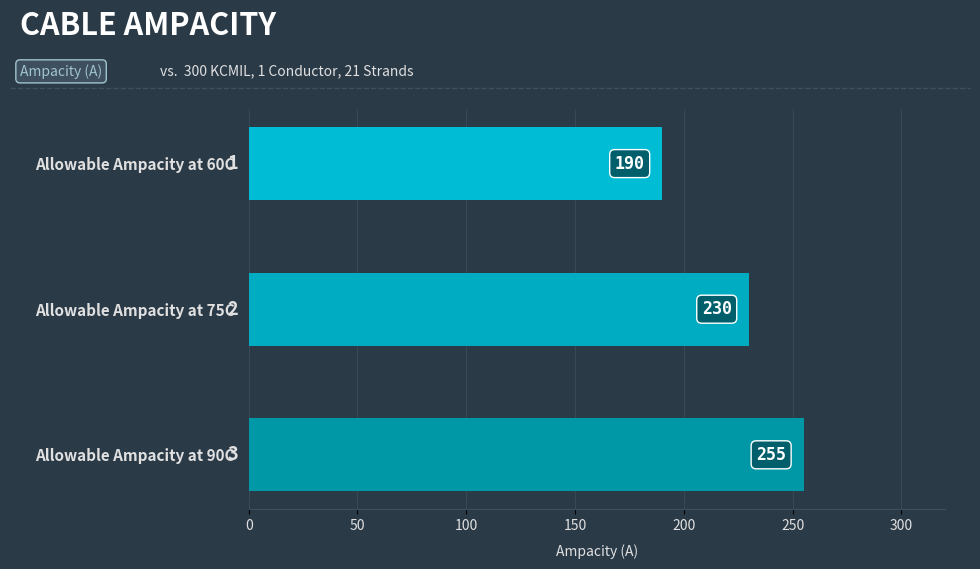

What is the label of the 1st bar from the right?

Allowable Ampacity at 90C